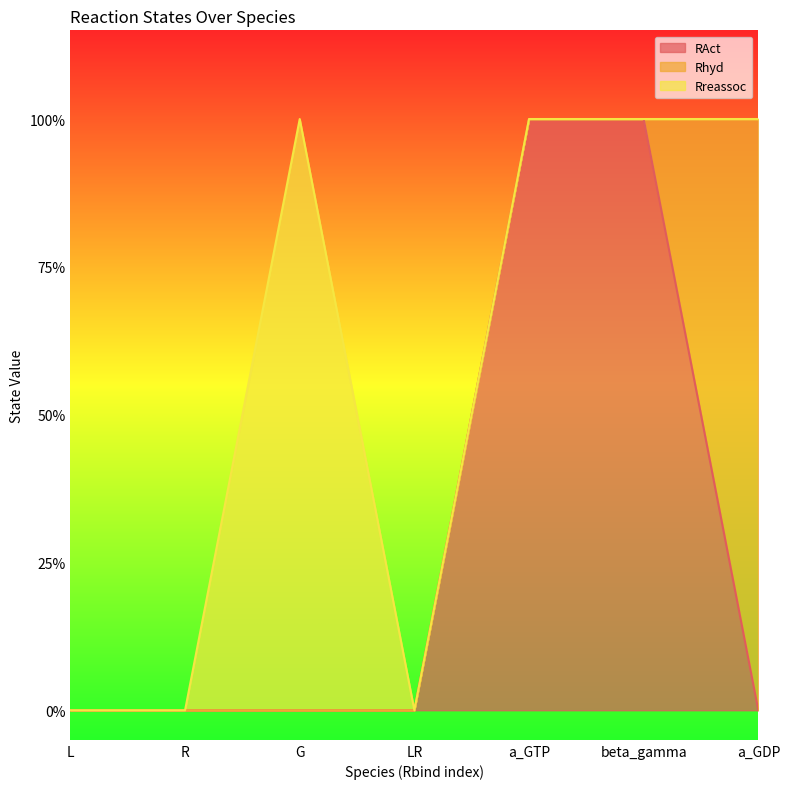

Which series ends up on top after the final intersection of Rhyd and RAct?

Rhyd